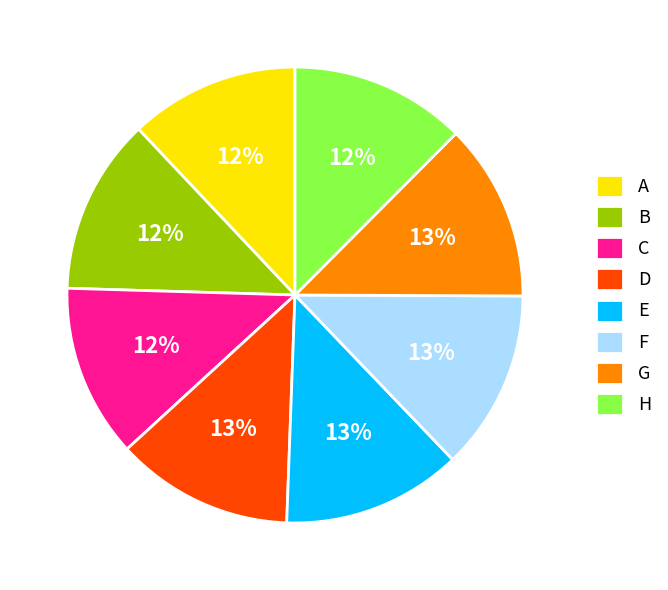

To the nearest percent, what is the average slice percentage?

12%